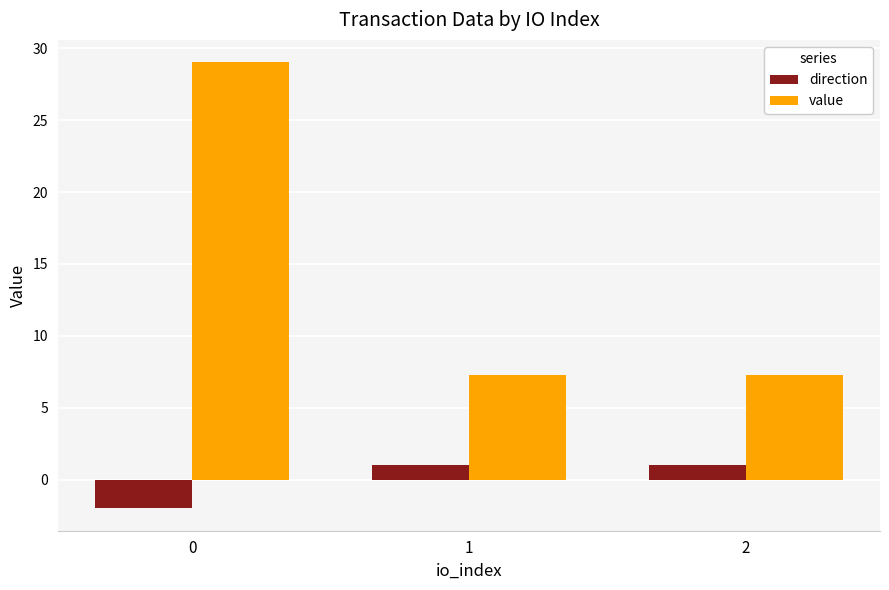

Reading left to right, what are all the values shown in this chart?

direction: -2.0	1.0	1.0
value: 29.0	7.3	7.3